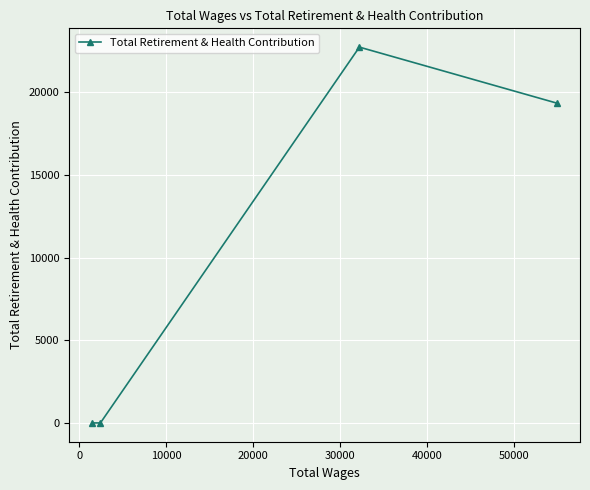

What is the sum of all values?

42071